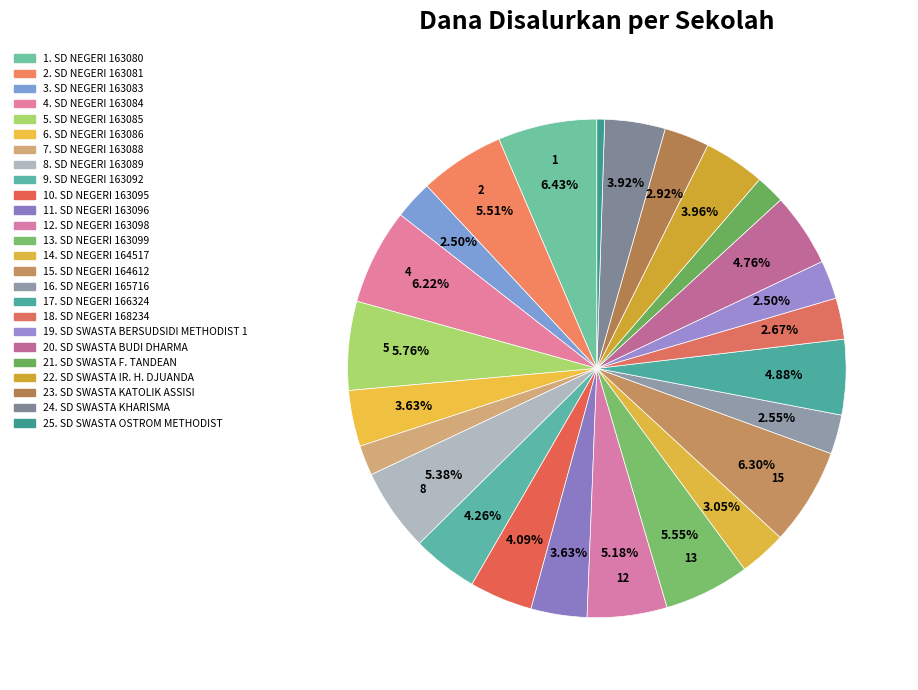

What is the smallest slice in the pie chart?

SD SWASTA OSTROM METHODIST